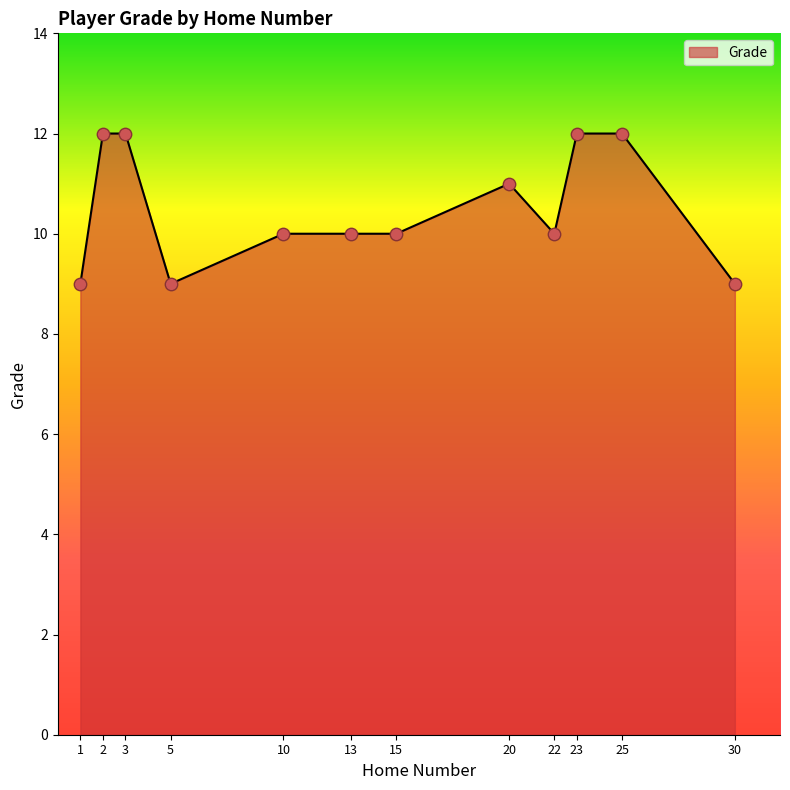

Approximately how many times larger is the value at 5 compared to 10?

0.9